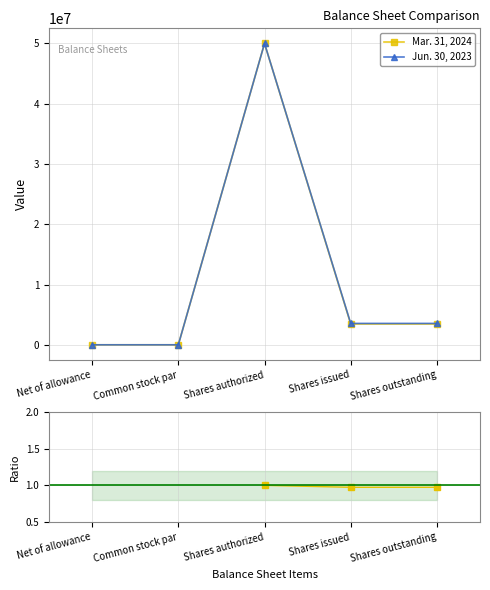

What is the difference between the maximum and second lowest values in the Jun. 30, 2023 series?

50000000